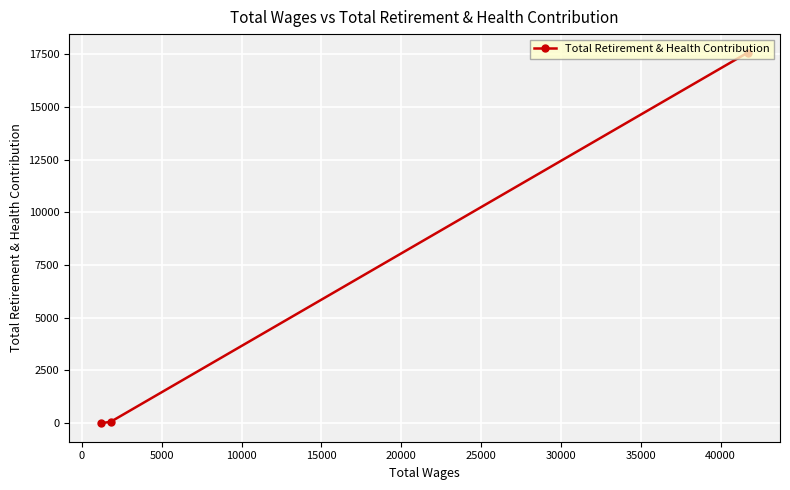

What is the maximum value shown in the chart?

17567